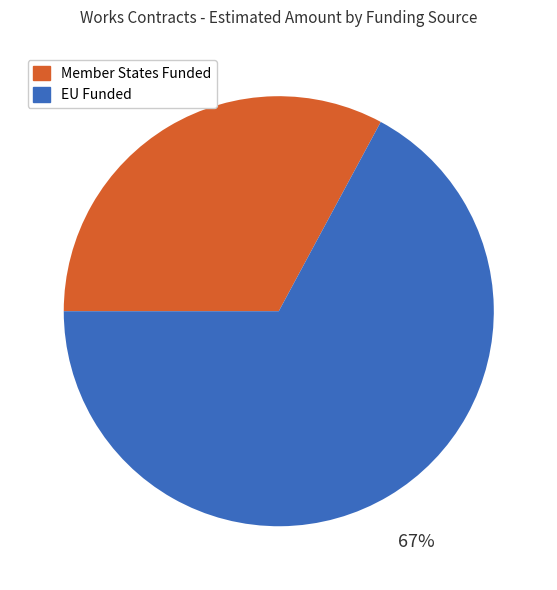

Do EU Funded and Member States Funded together represent more than half of the pie?

Yes